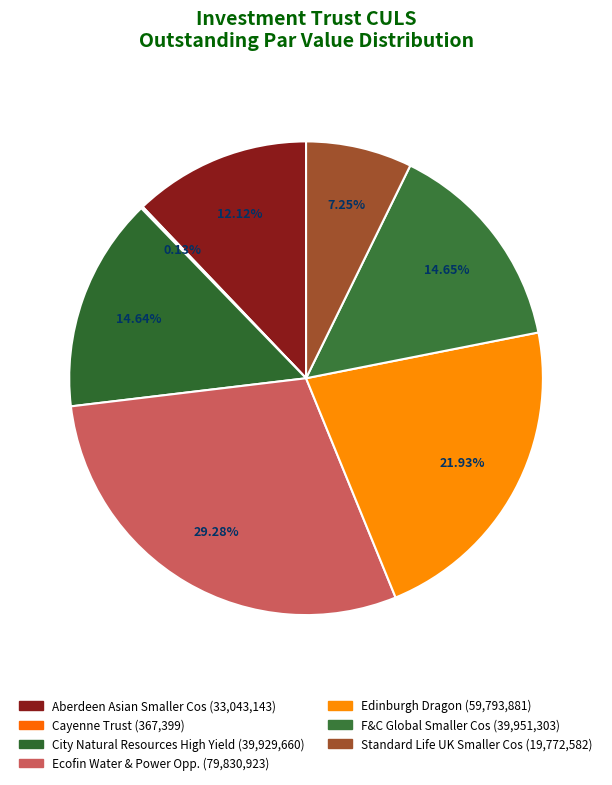

To the nearest percent, what is the difference between the largest and smallest slice percentages?

29%